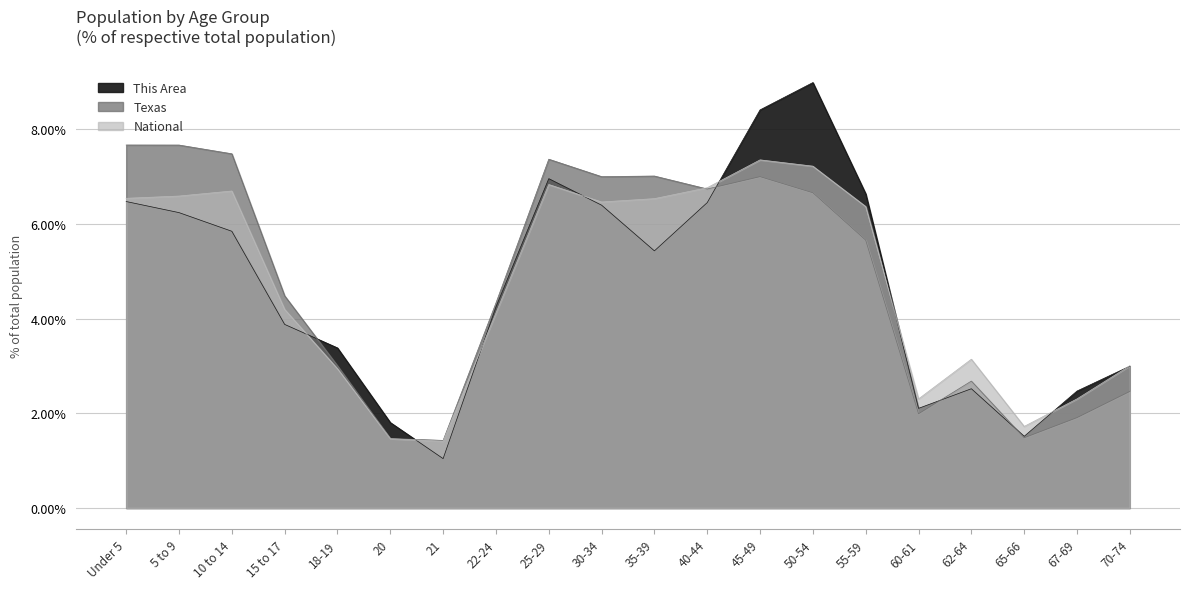

Which series has the largest range (max minus min)?

This Area